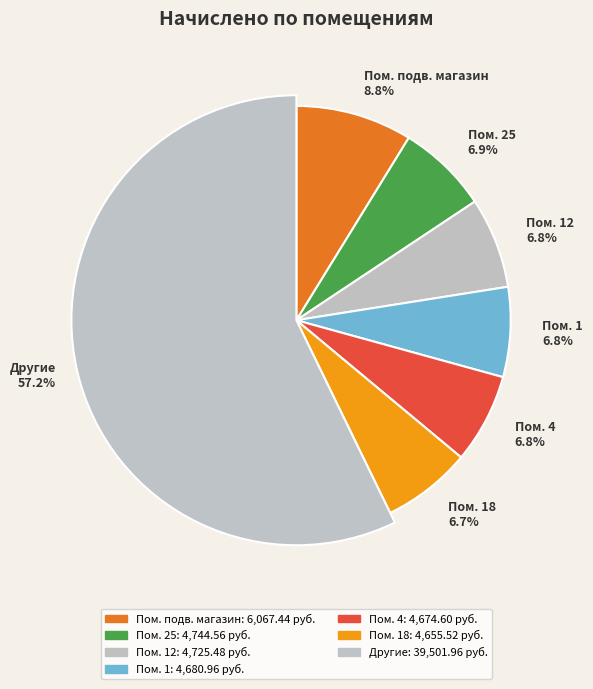

Is it true that 12 is 7% of the pie?

True